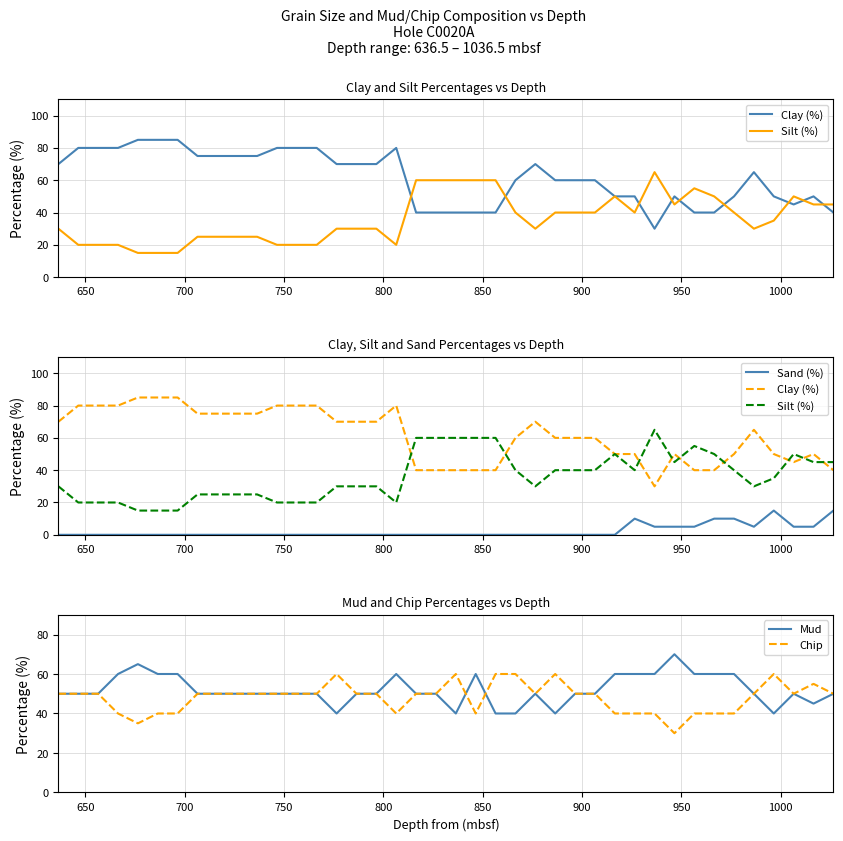

What is the lowest value of the Mud series?

40